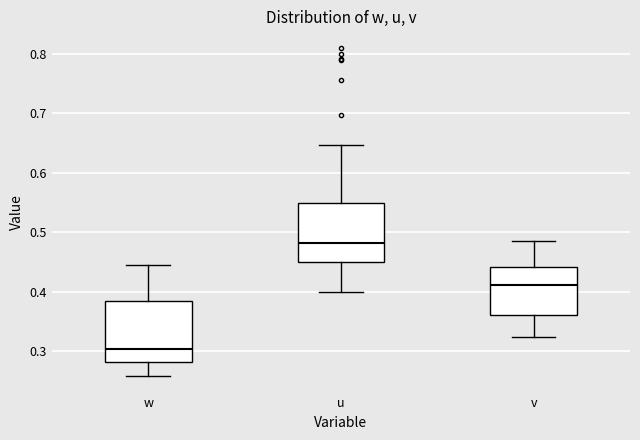

Where does the upper whisker of the box for w end on the y-axis? The values are not printed on the chart, so give them approximately, as read against the axis.

0.44